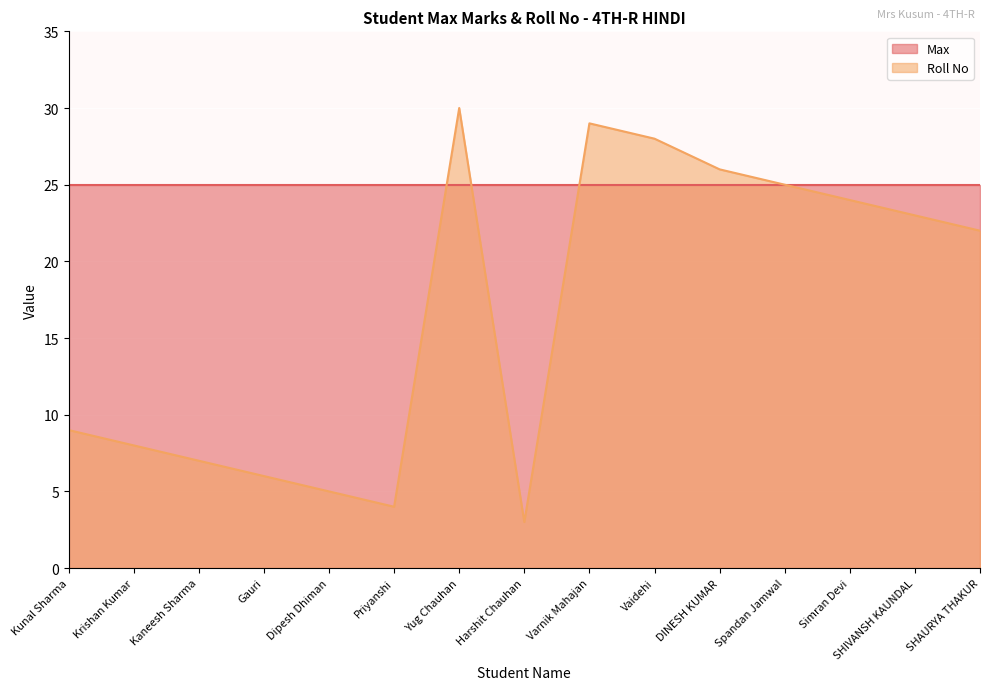

What is the label of the 4th point from the right?

Spandan Jamwal